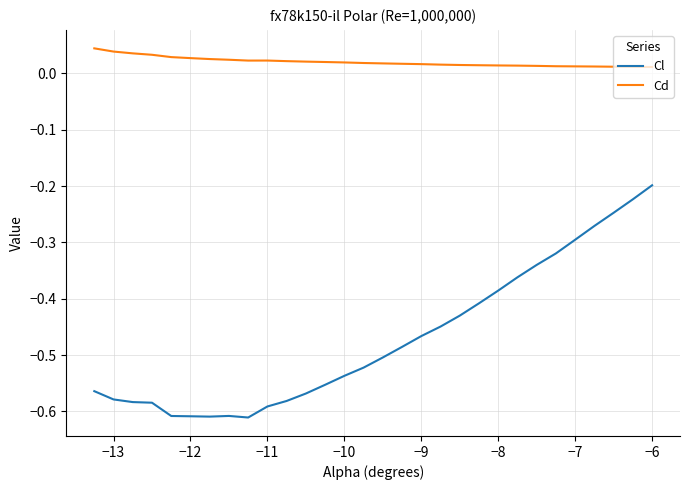

What is the difference between the maximum and minimum values in the Cl series?

0.4